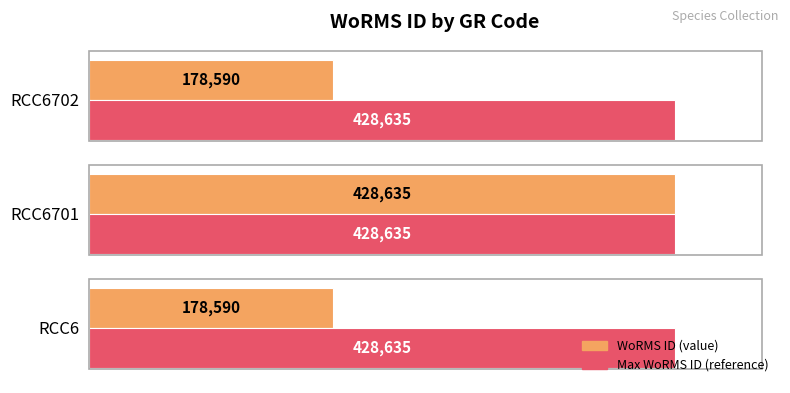

What is the approximate value of WoRMS ID (value) at RCC6702, to the nearest 50?

178600